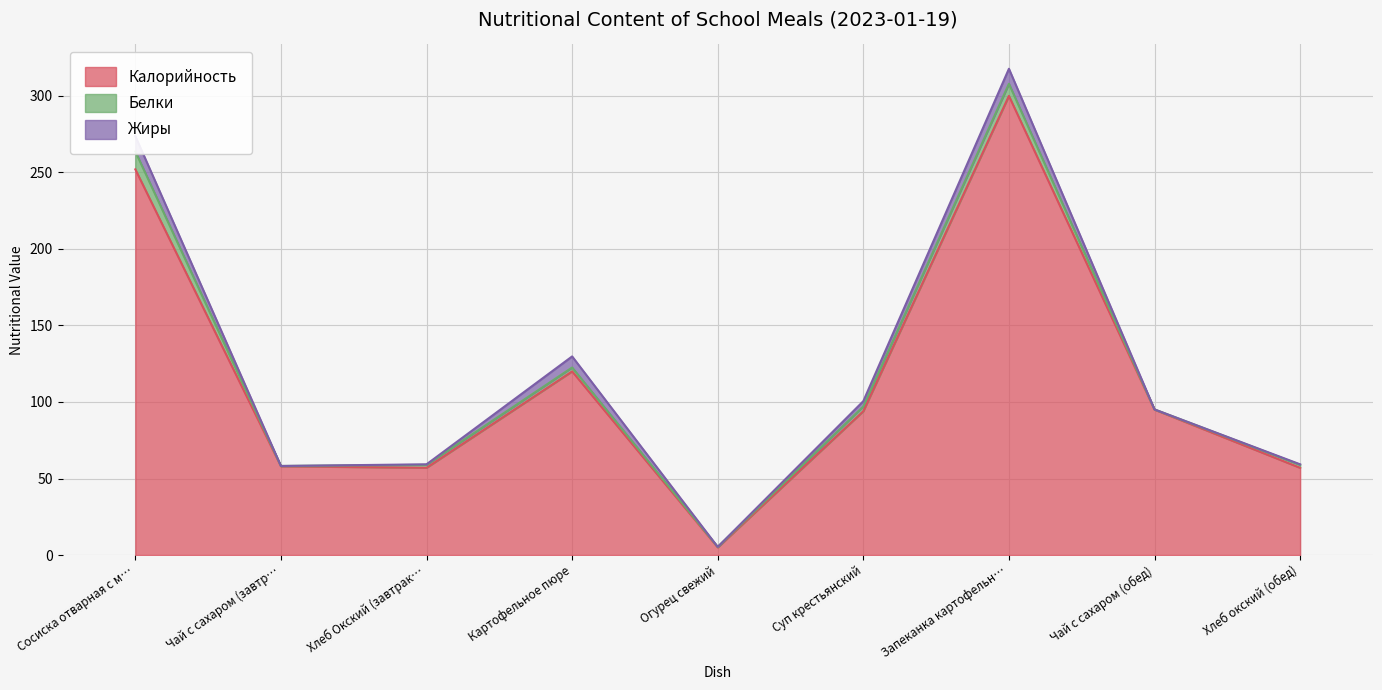

Is the value of Жиры at Чай с сахаром (завтрак) greater than the value of Белки at Суп крестьянский?

No